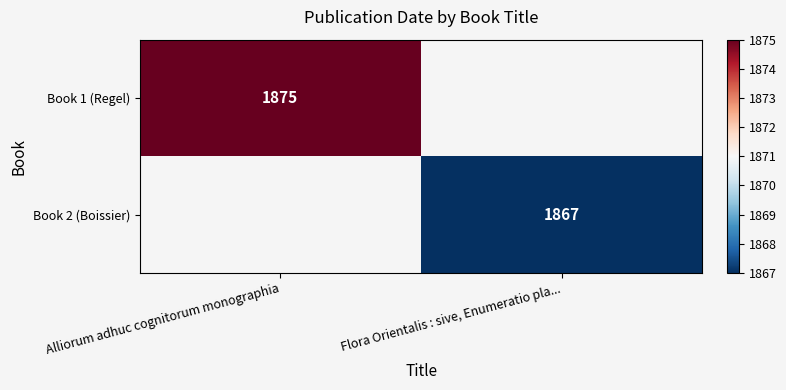

The value of Book 2 (Boissier) at Flora Orientalis : sive, Enumeratio pla... is 1867. True or false?

True